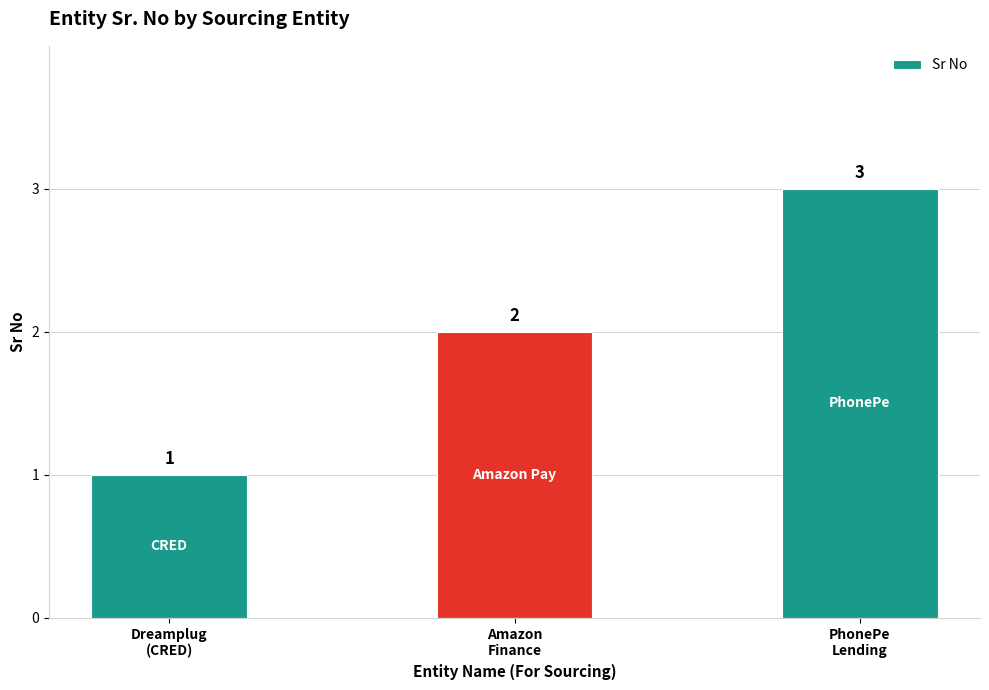

What is the label of the 3rd bar from the left?

PhonePe
Lending